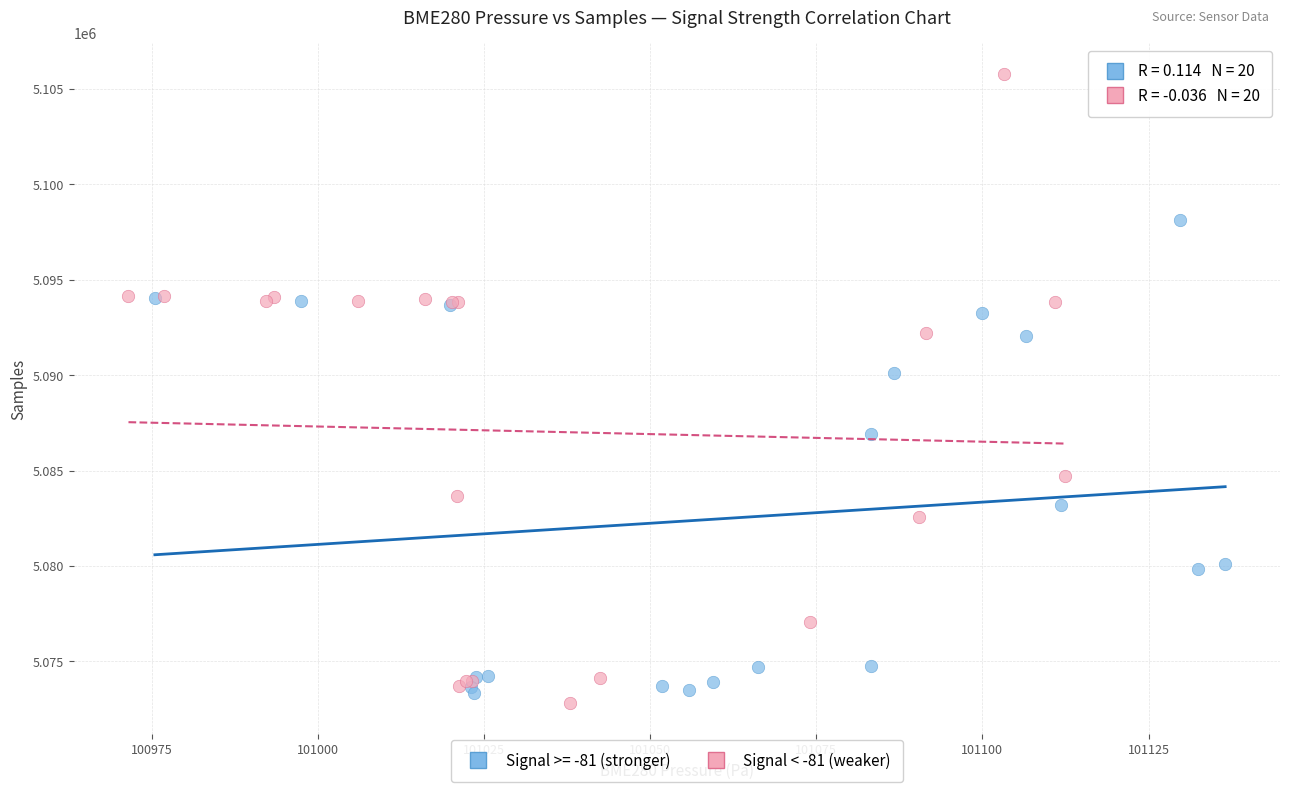

Which series has the largest Y range (max minus min)?

Signal < -81 (weaker)